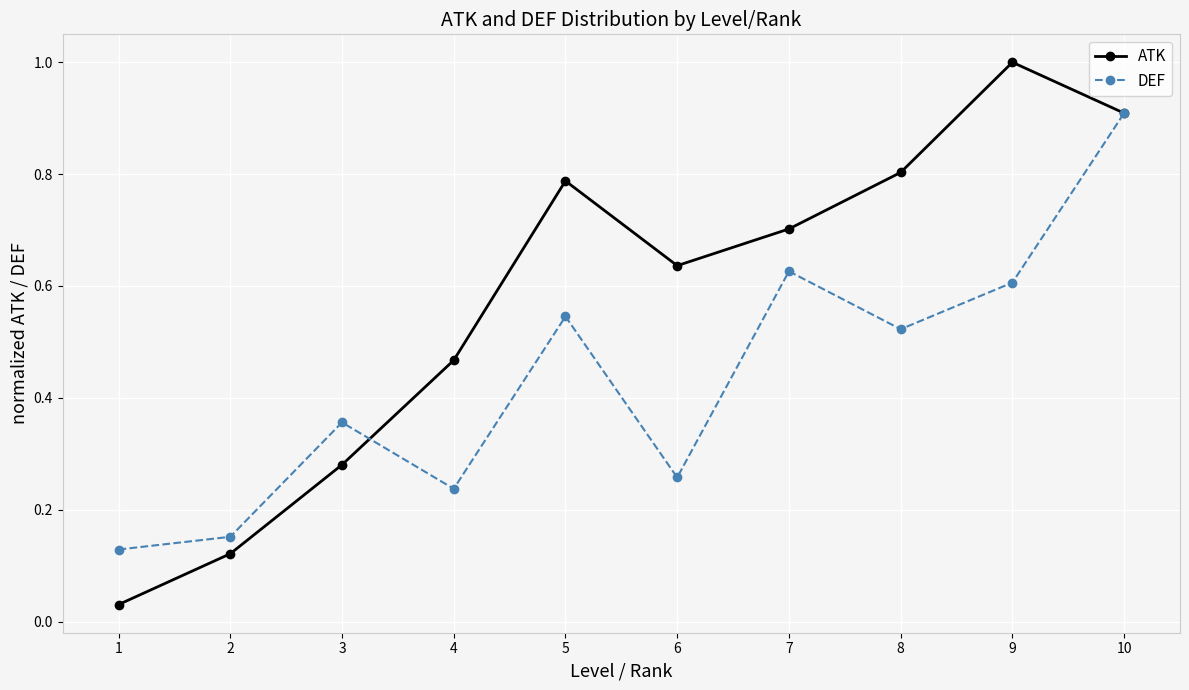

Which category has the lowest value across all series?

1